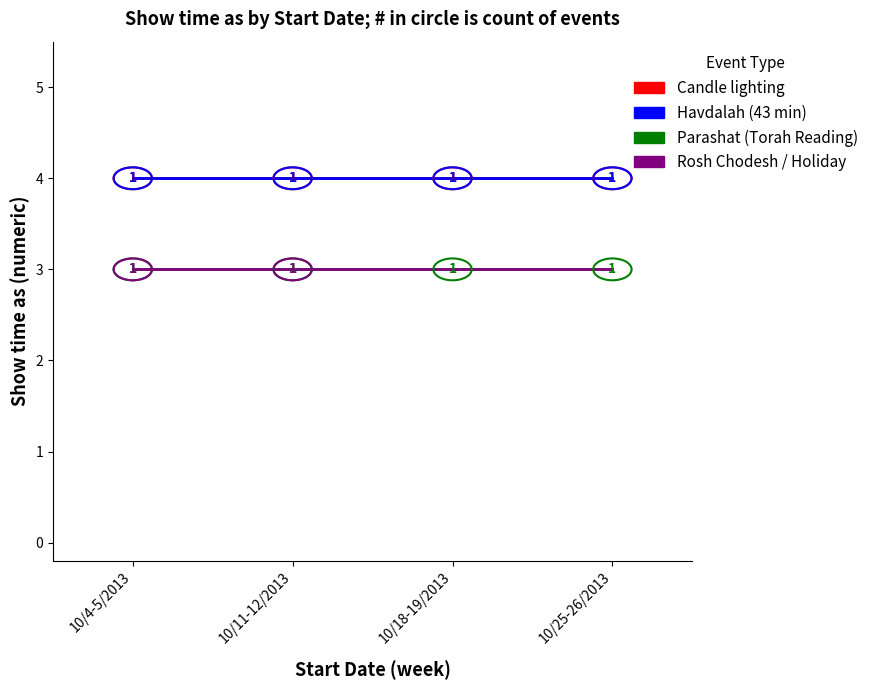

Rank the categories by Havdalah (43 min) value from lowest to highest.

10/4-5/2013, 10/11-12/2013, 10/18-19/2013, 10/25-26/2013